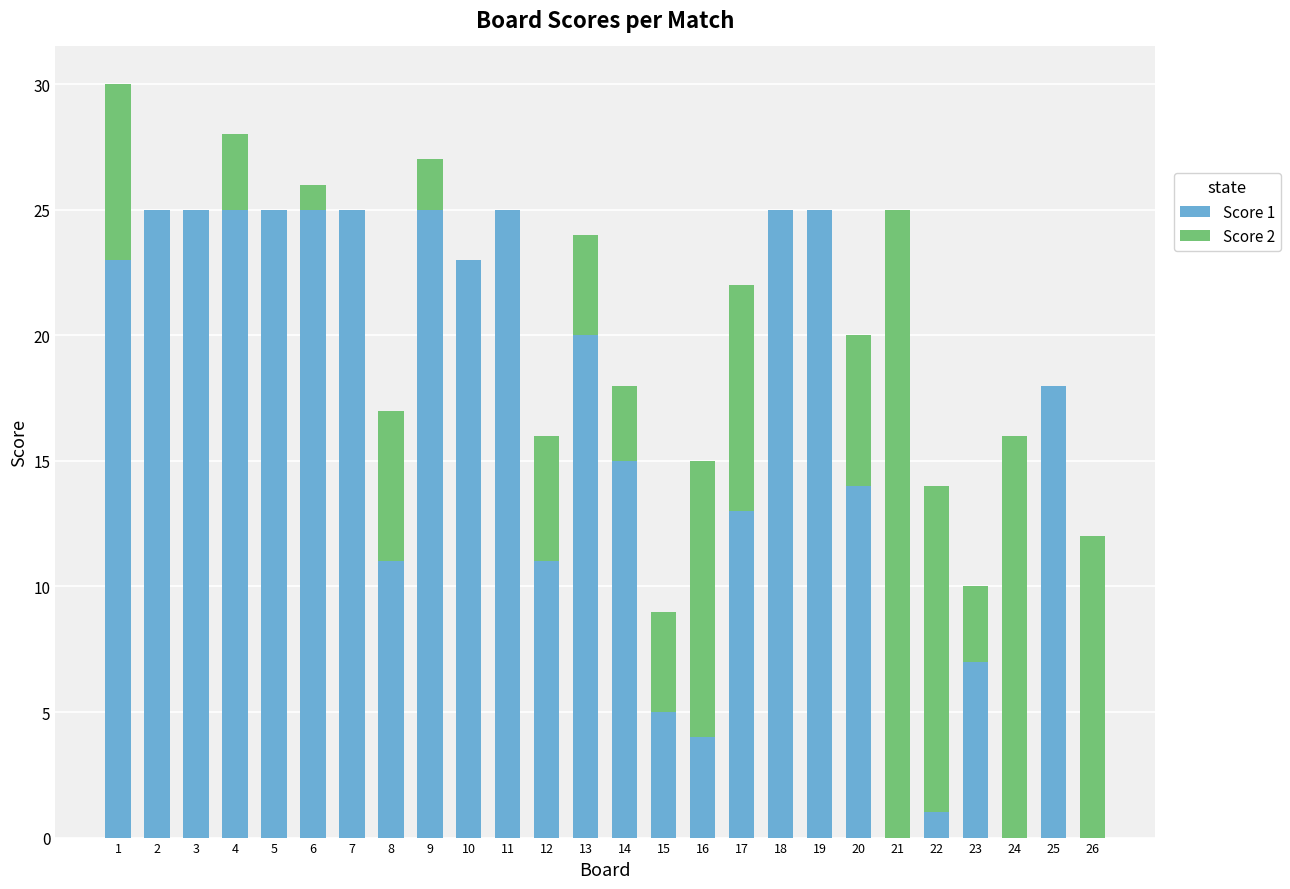

The value of Score 1 at 21 is 0. True or false?

True